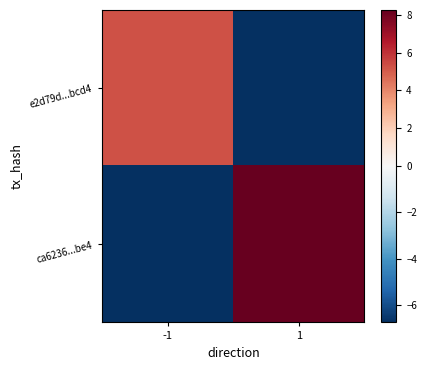

Between 1 and -1, which is larger?

-1